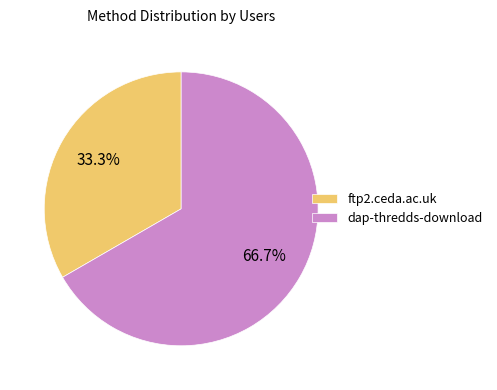

Count the number of slices in the pie.

2